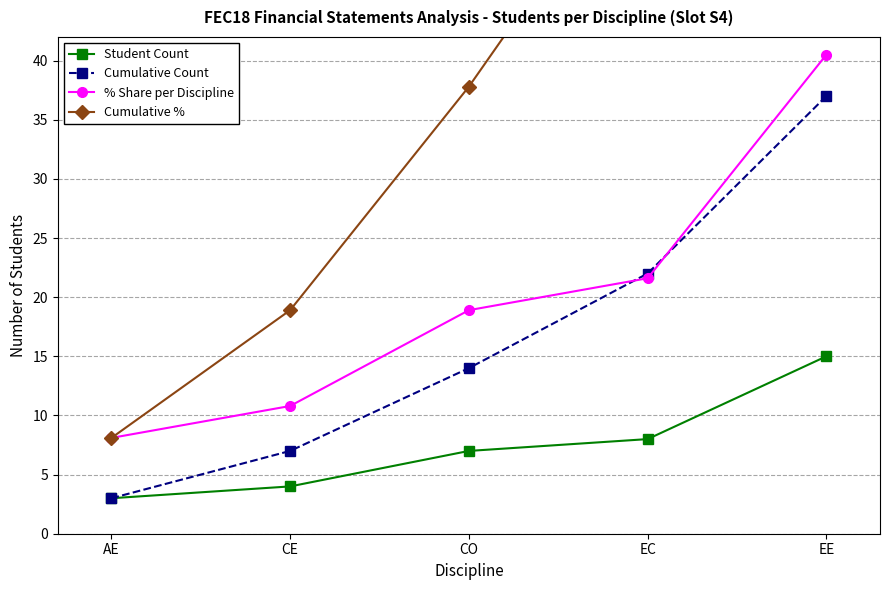

Which series has the largest total across all categories?

Cumulative %